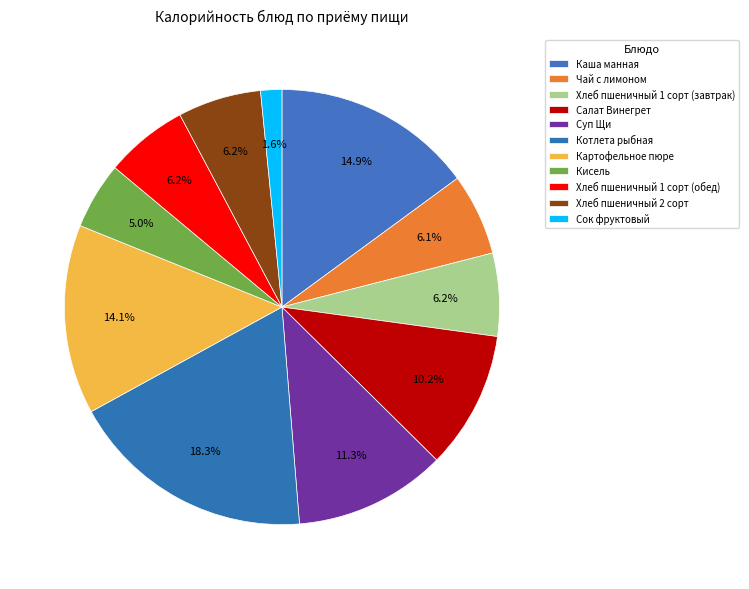

How many slices are in this pie chart?

11